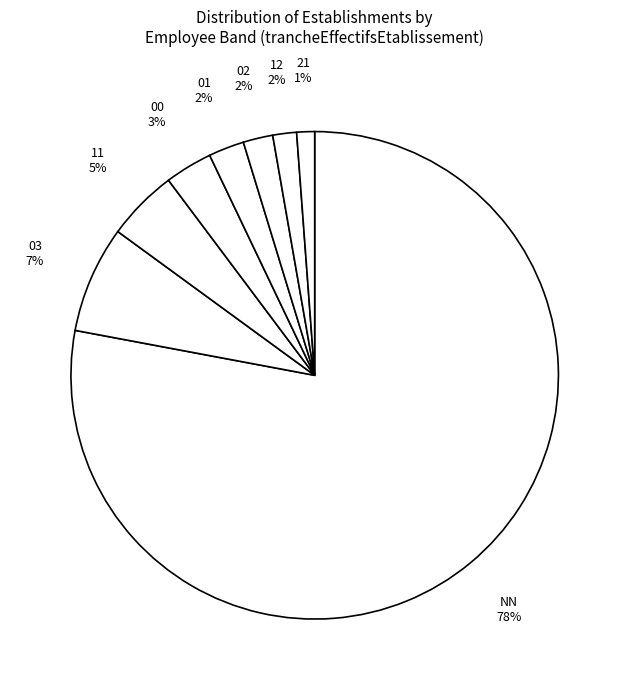

Which has a higher value, 03 or 11?

03